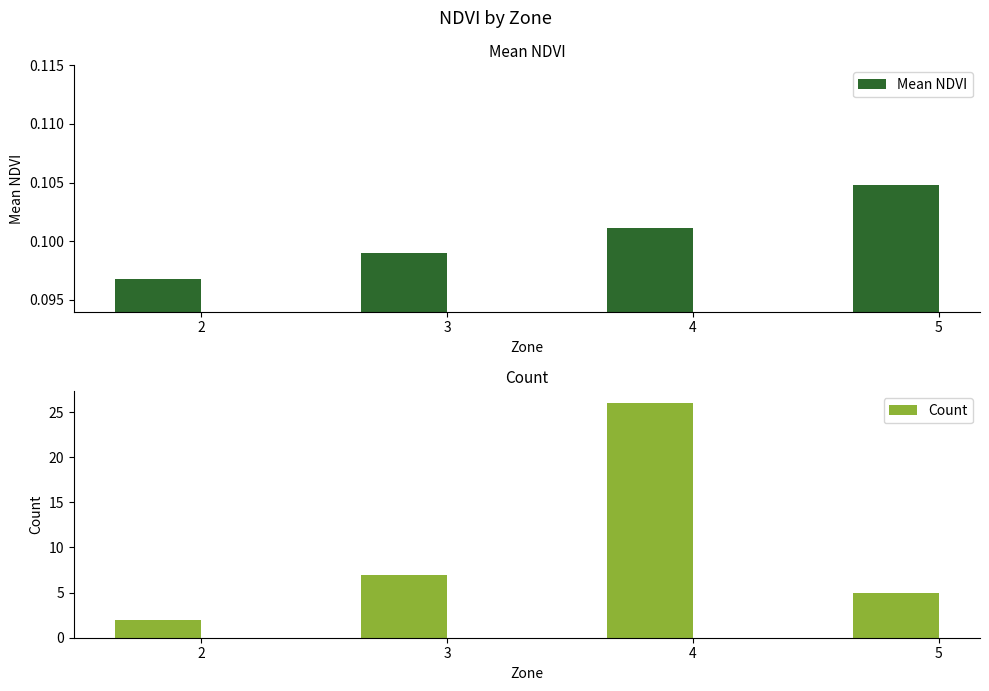

The Count series shows 1.8 at 5. True or false?

False